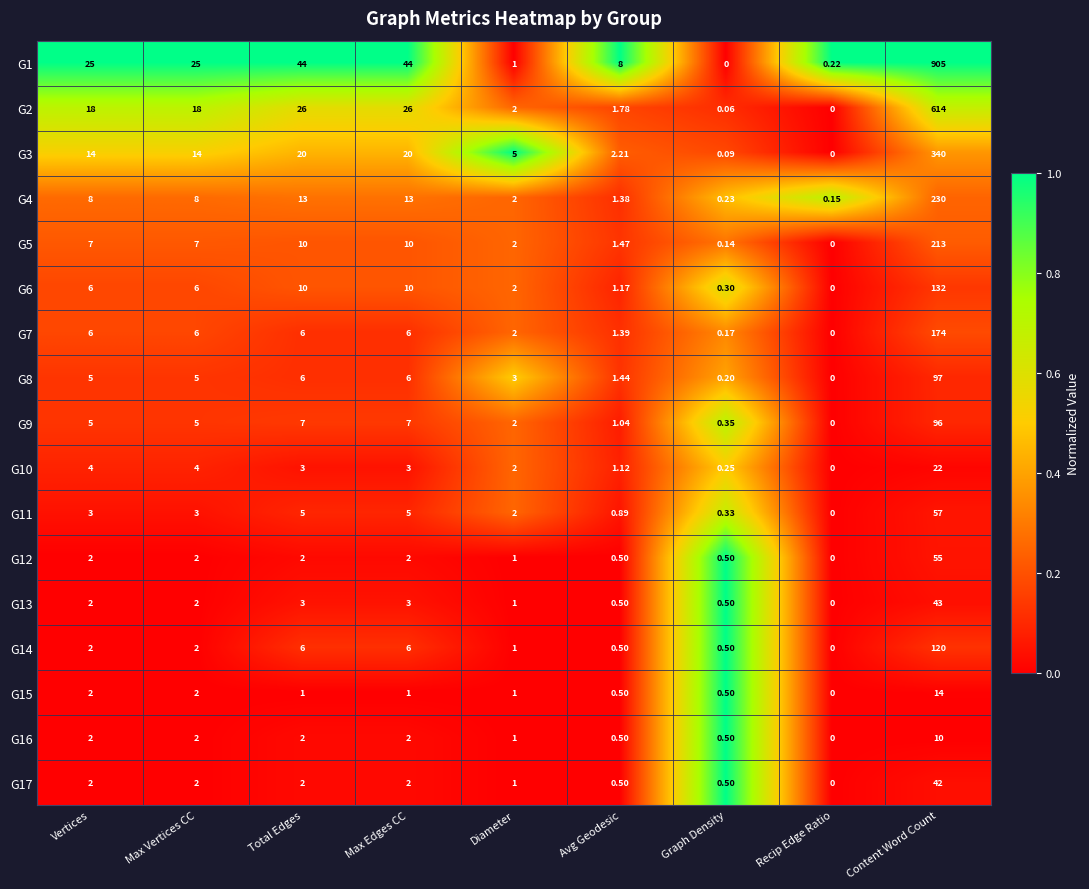

Which category has the highest value in the G7 series?

Content Word Count